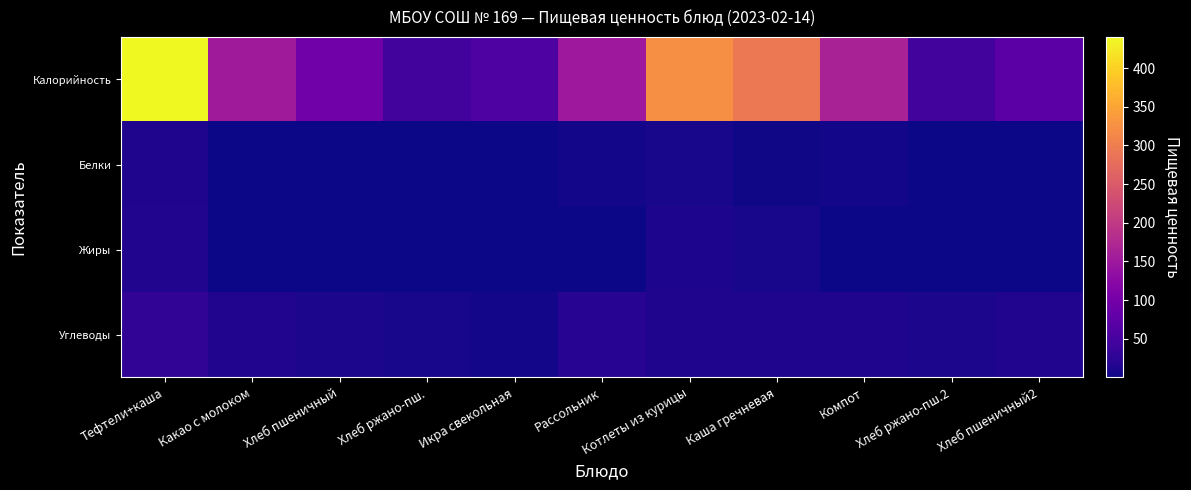

Reading left to right, extract all data points from this chart.

Калорийность: Тефтели+каша=440.3	Какао с молоком=152.6	Хлеб пшеничный=94.9	Хлеб ржано-пш.=44.9	Икра свекольная=58.4	Рассольник=148.1	Котлеты из курицы=321.7	Каша гречневая=292.5	Компот=164.7	Хлеб ржано-пш.2=44.9	Хлеб пшеничный2=71.2
Белки: Тефтели+каша=13.3	Какао с молоком=0.3	Хлеб пшеничный=0.9	Хлеб ржано-пш.=0.9	Икра свекольная=0.7	Рассольник=3.6	Котлеты из курицы=8.1	Каша гречневая=3.3	Компот=4.5	Хлеб ржано-пш.2=0.9	Хлеб пшеничный2=0.9
Жиры: Тефтели+каша=14.9	Какао с молоком=0.1	Хлеб пшеничный=0.1	Хлеб ржано-пш.=0.1	Икра свекольная=1.2	Рассольник=1.2	Котлеты из курицы=12.1	Каша гречневая=8.0	Компот=0.2	Хлеб ржано-пш.2=0.1	Хлеб пшеничный2=0.1
Углеводы: Тефтели+каша=28.3	Какао с молоком=15.2	Хлеб пшеничный=9.9	Хлеб ржано-пш.=8.0	Икра свекольная=4.4	Рассольник=20.5	Котлеты из курицы=12.7	Каша гречневая=13.8	Компот=13.3	Хлеб ржано-пш.2=10.0	Хлеб пшеничный2=14.9